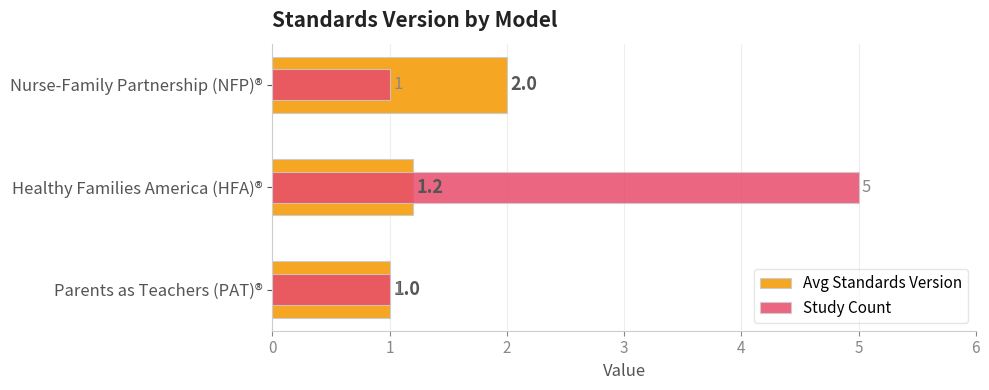

Is the value of Study Count at Nurse-Family Partnership (NFP)® greater than the value of Avg Standards Version at Parents as Teachers (PAT)®?

No